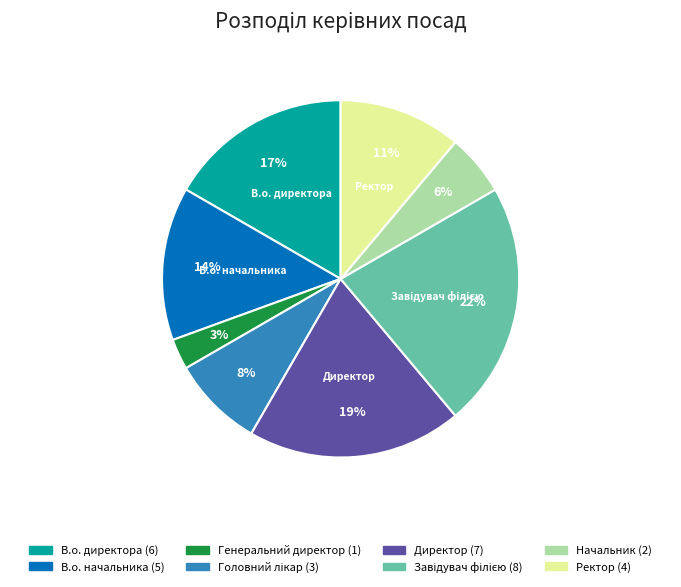

Is there any slice that represents more than half of the pie?

No